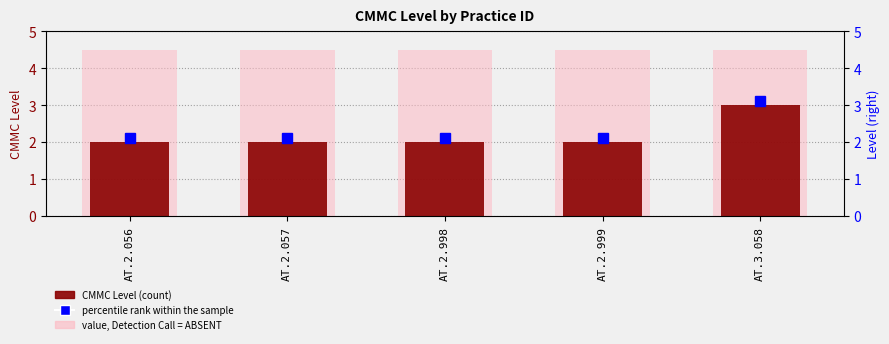

How many bars are there in each group?

2